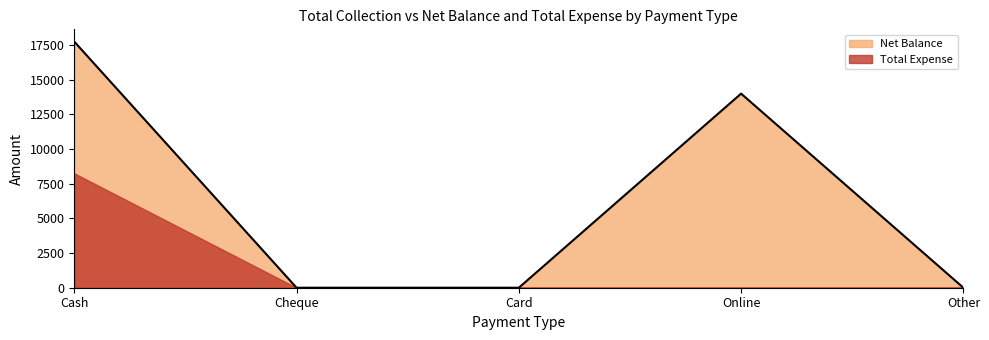

Reading right to left, extract all data points from this chart.

Net Balance: Other=0	Online=14000	Card=0	Cheque=0	Cash=9500
Total Expense: Other=0	Online=0	Card=0	Cheque=0	Cash=8250